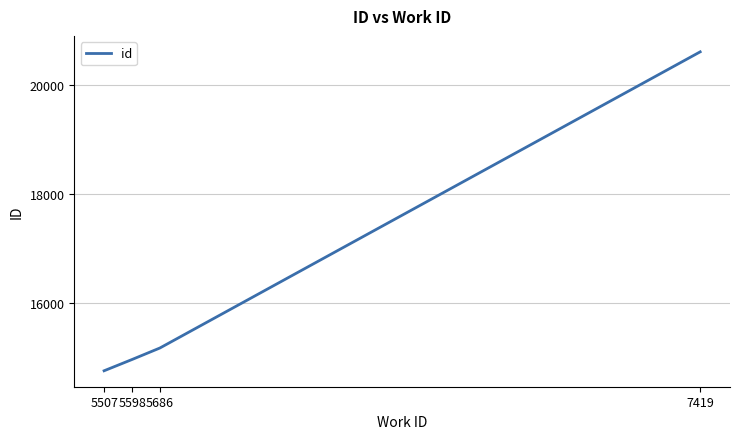

Does the chart have visible grid lines?

Yes